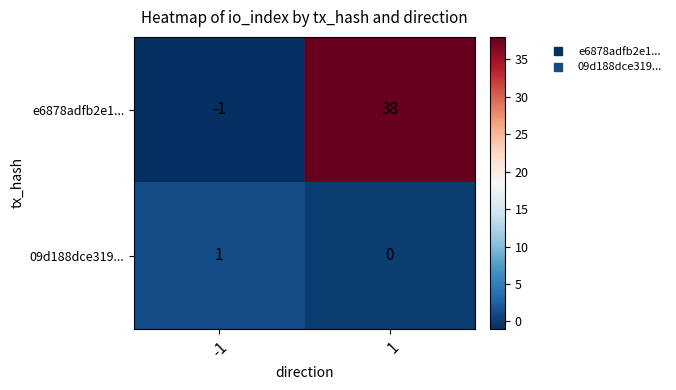

How many positive values does the e6878adfb2e1... series have?

1